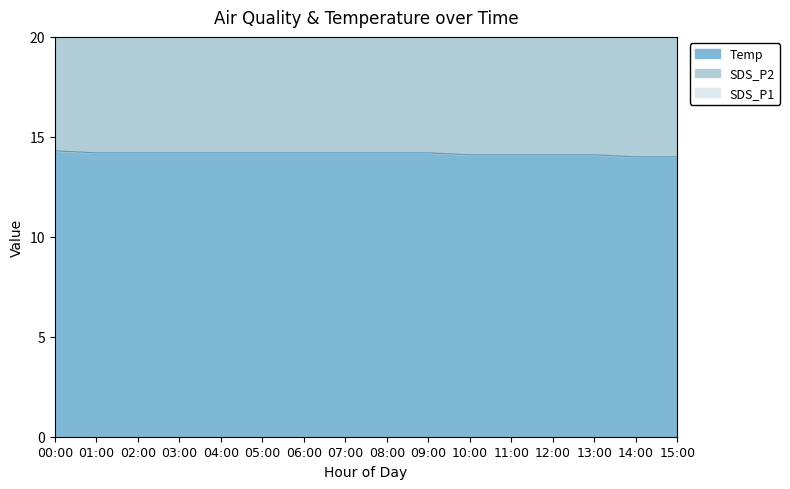

What is the label of the 8th point from the left?

07:00